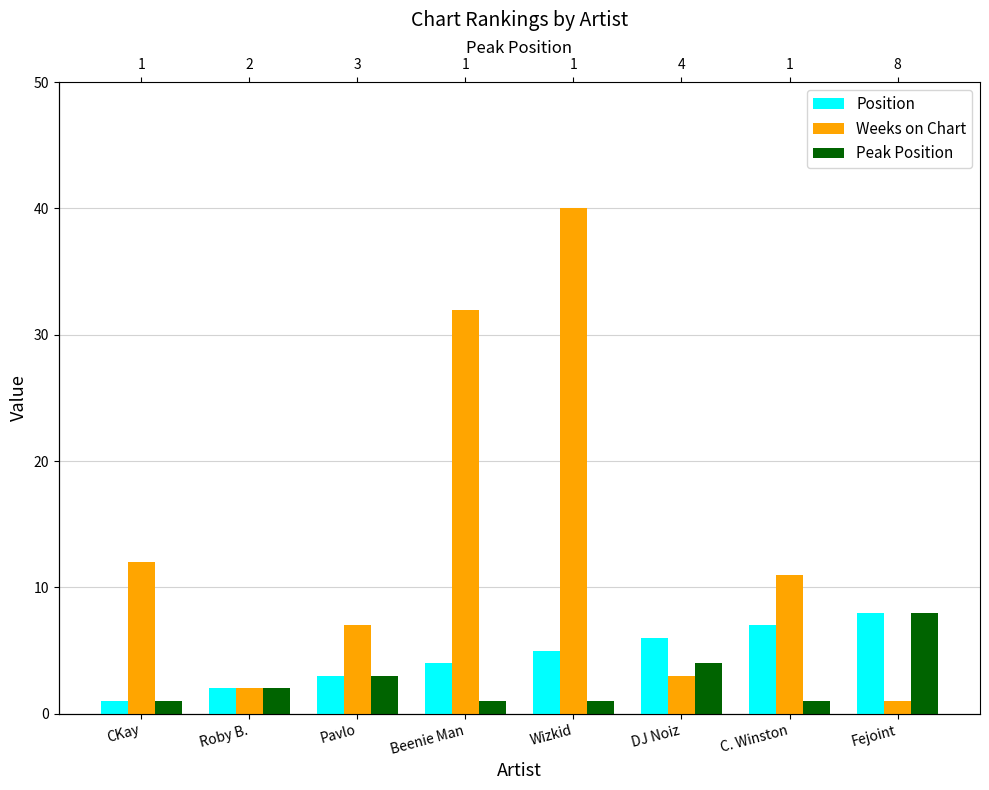

What are all the series names shown in the legend?

Position, Weeks on Chart, Peak Position